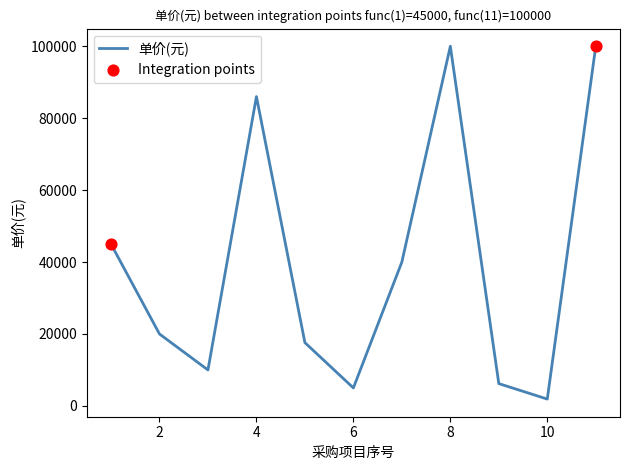

What is the maximum value shown in the chart?

100000